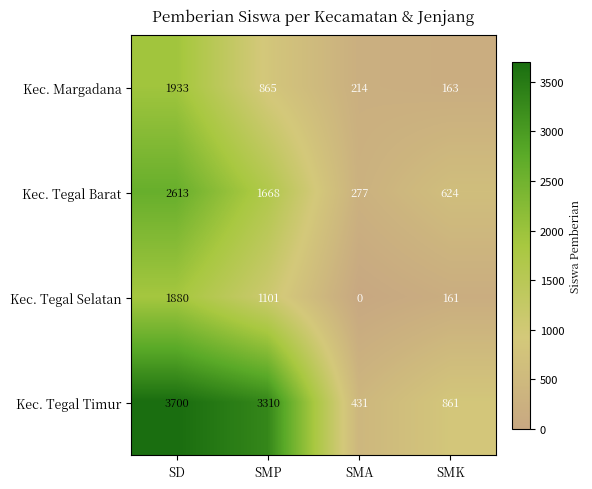

Where is Kec. Tegal Selatan nearest to the value 940?

SMP